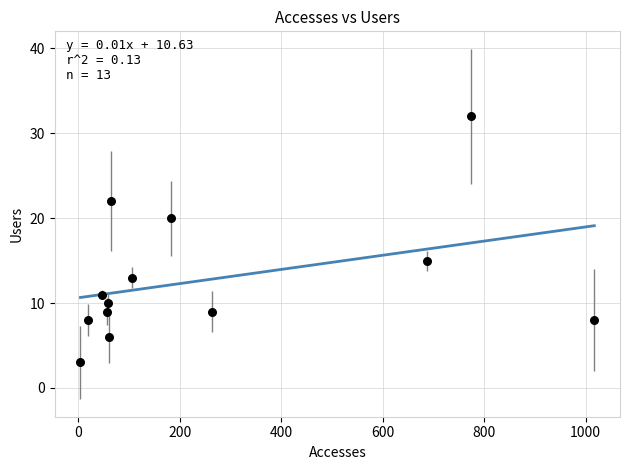

What Y value in the scatter plot is closest to 17?

15